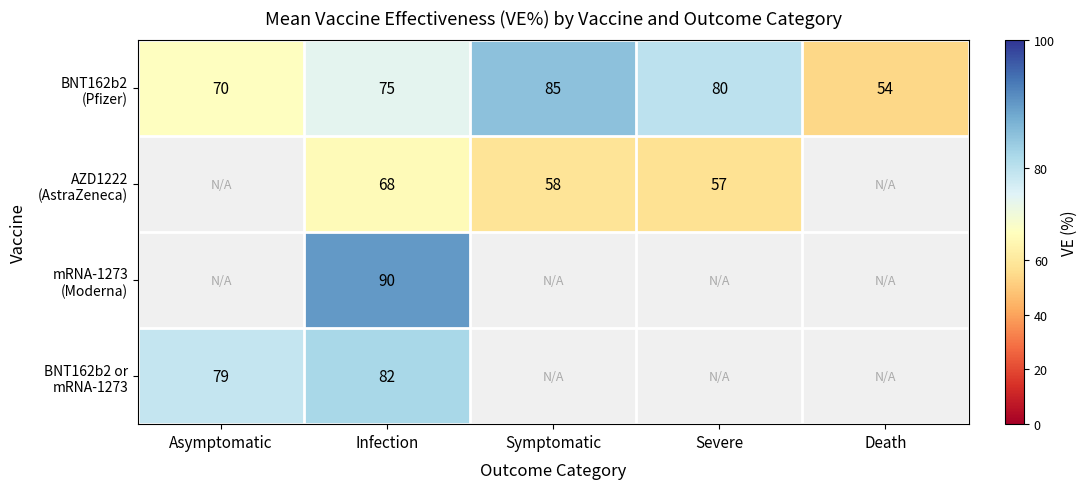

What is the difference between the highest and lowest values at Infection?

22